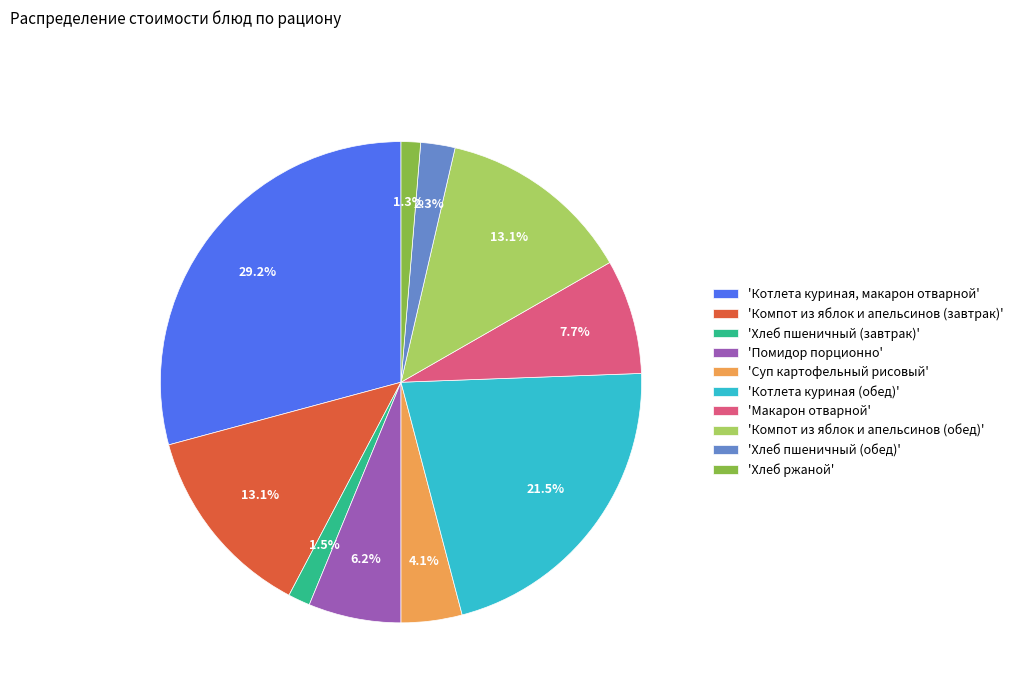

Which slice is the largest?

'Котлета куриная, макарон отварной'